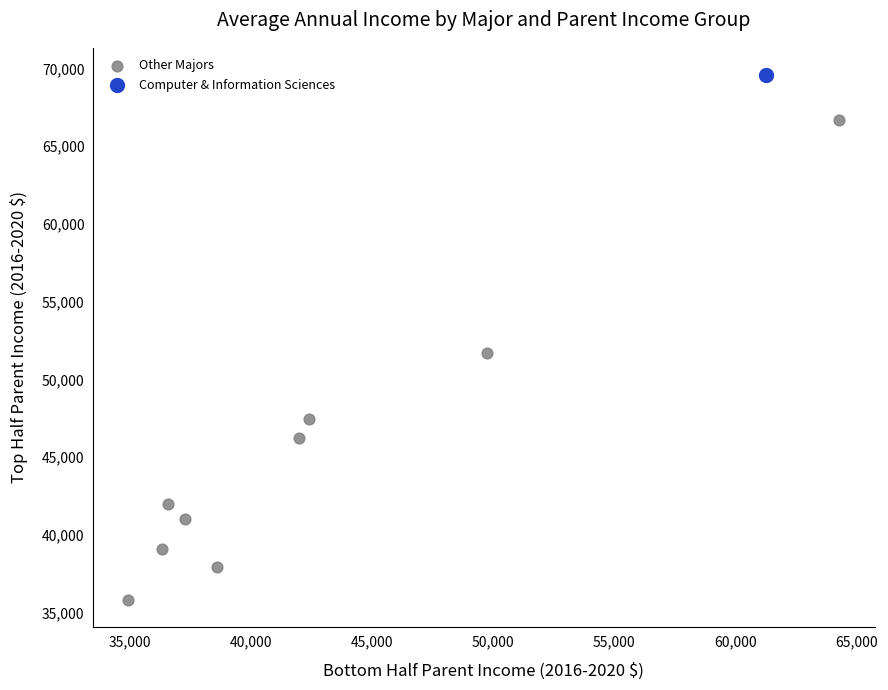

What are all the series names shown in the legend?

Other Majors, Computer & Information Sciences